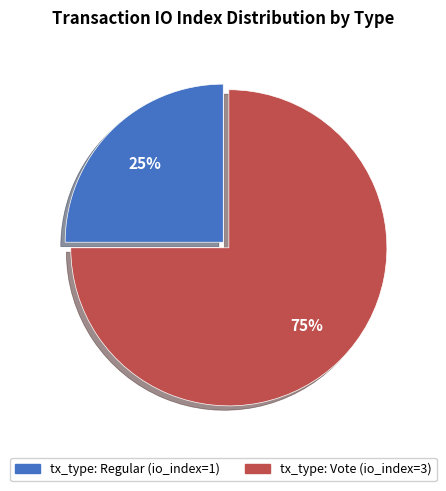

Does tx_type: Vote (io_index=3) account for over 50% of the chart?

Yes